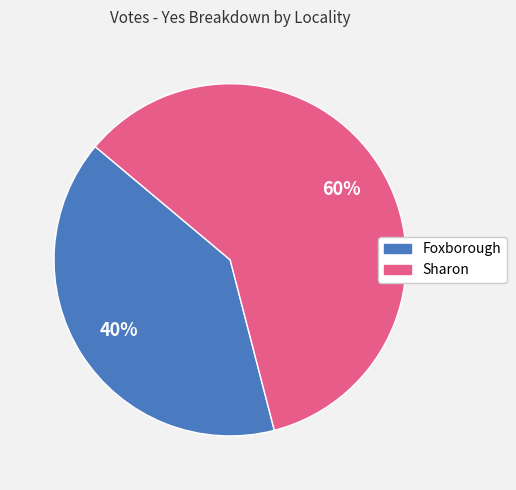

Which slice is the smallest?

Foxborough